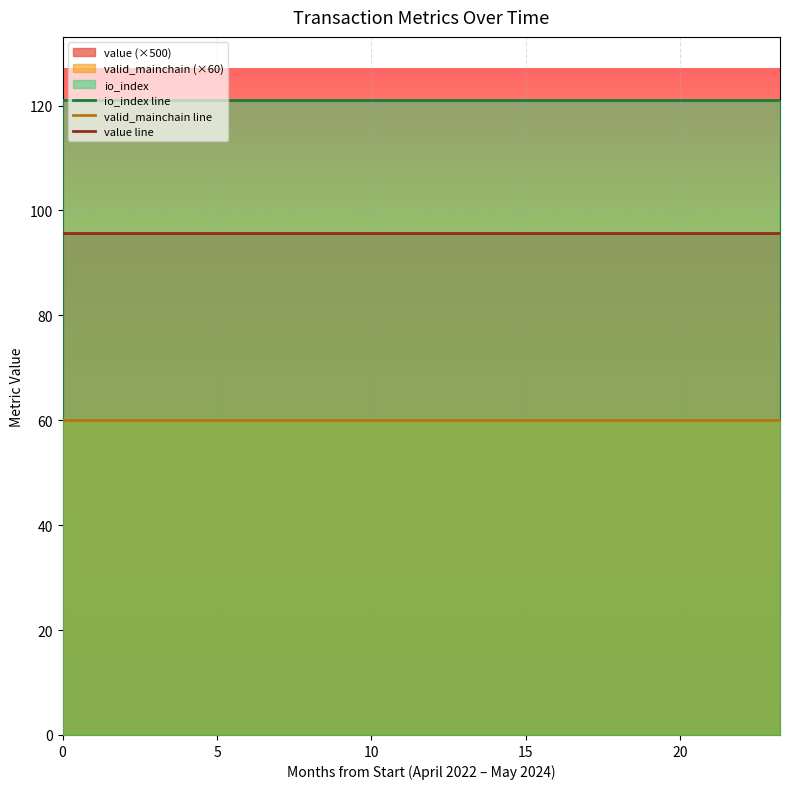

Which series has the largest total across all categories?

io_index line